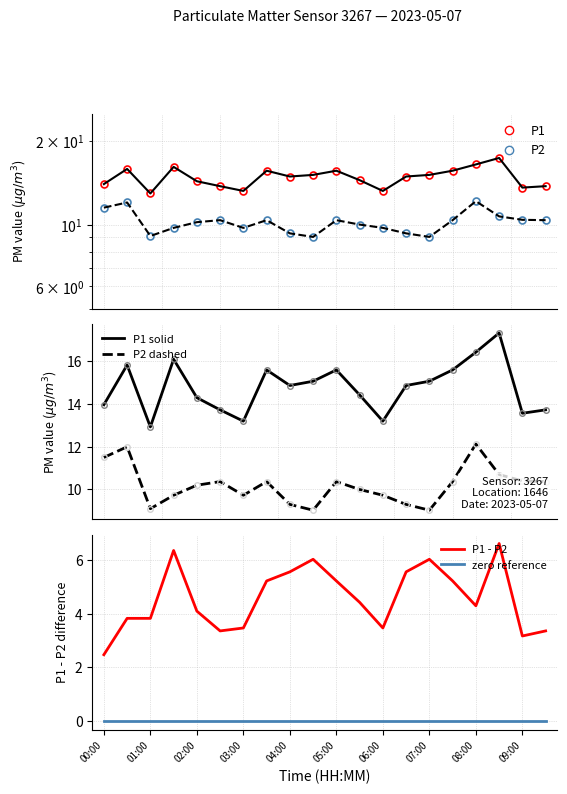

What is the value of the P1 - P2 point at the 14th from the left?

5.6